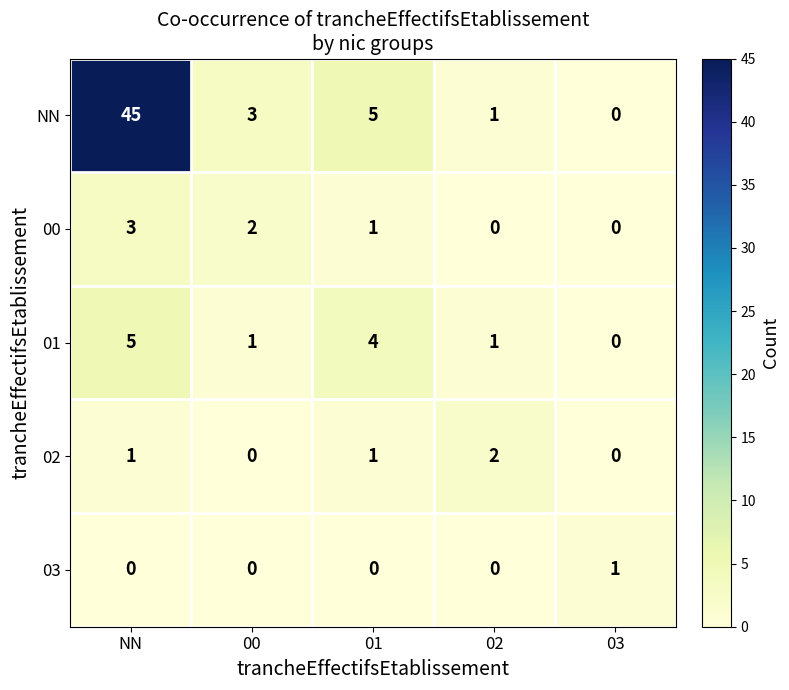

Which series has the widest spread of values?

NN